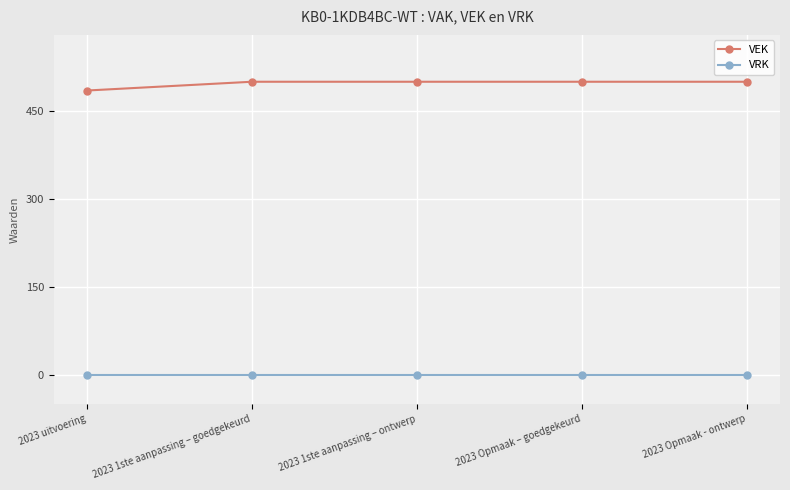

The value of VRK at 2023 Opmaak – goedgekeurd is 0. True or false?

True